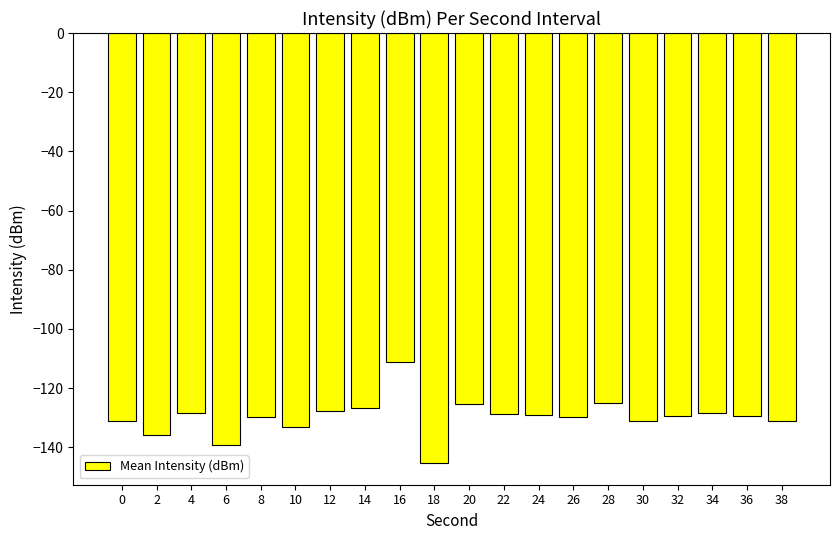

Is it true that the value at 22 is -171.5?

False